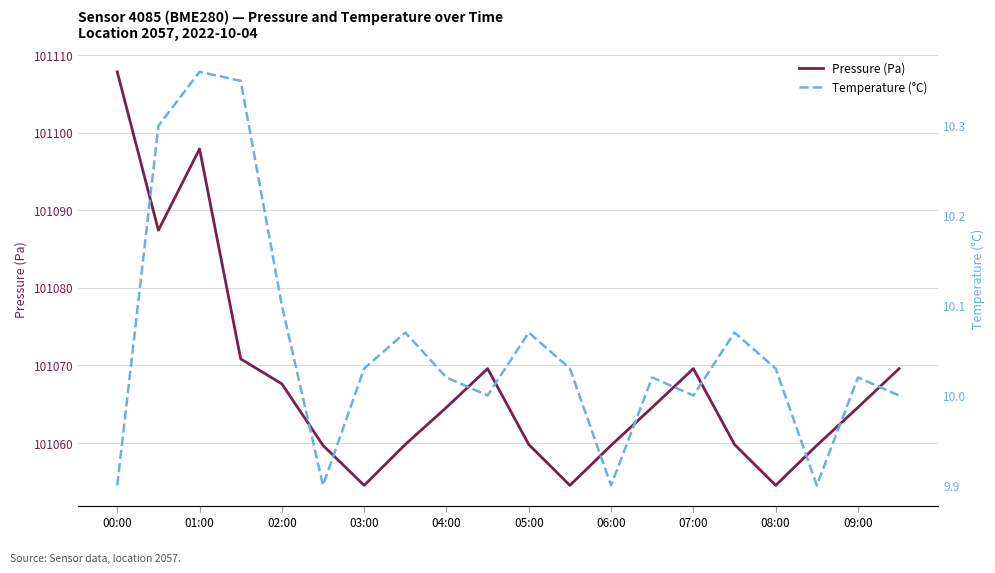

True or false: Pressure (Pa) has a value of 64138.7 at 01:00.

False